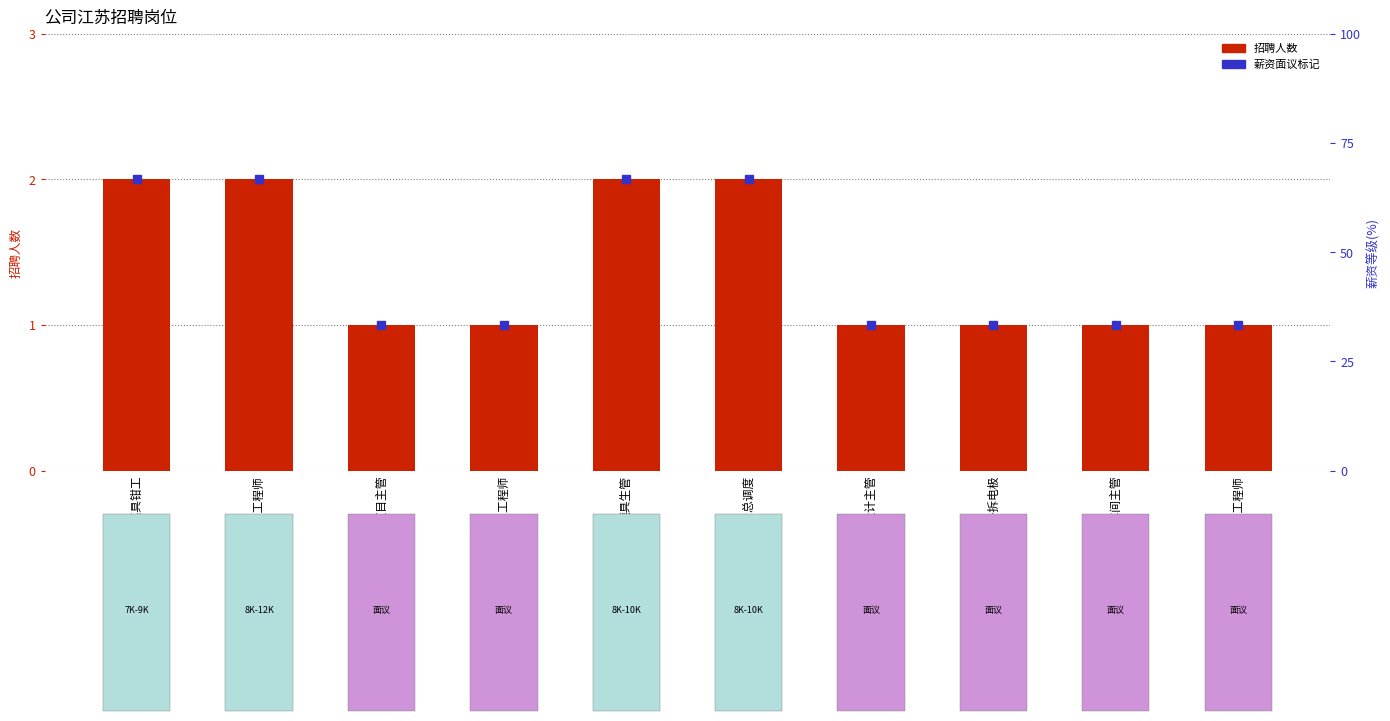

What is the value of the 3rd bar from the left?

1